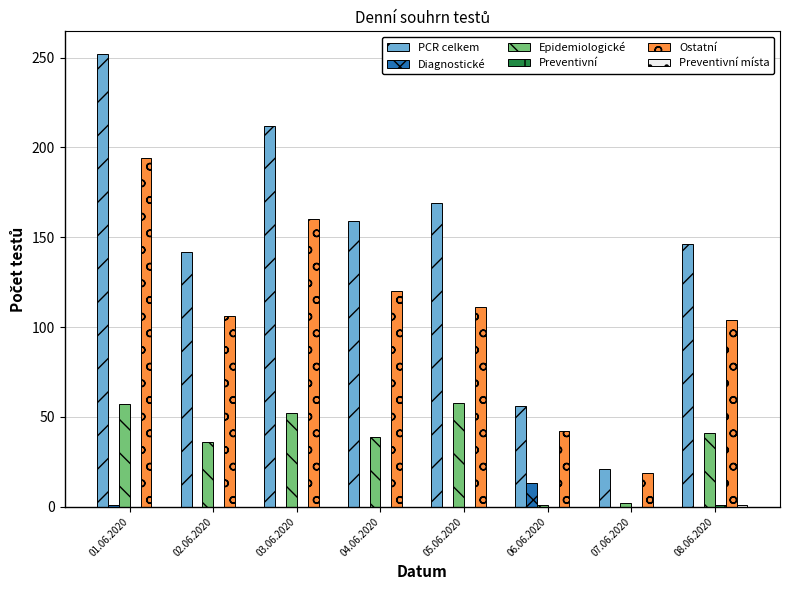

At which category is the sum across all series the highest?

01.06.2020